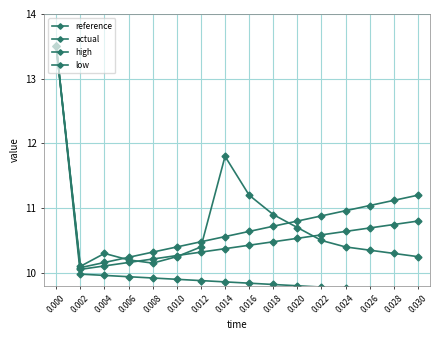

Rank the series by their maximum value, from lowest to highest.

reference, actual, high, low